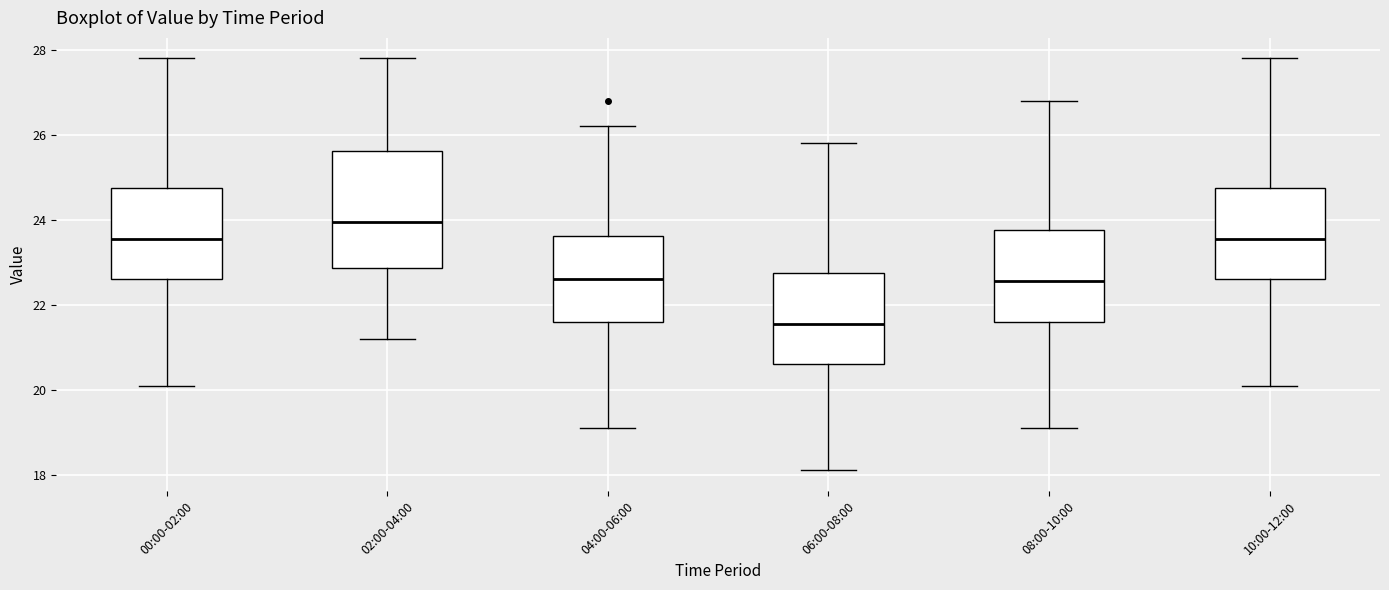

Comparing the boxes themselves (not the whiskers), which one is the tallest?

02:00-04:00